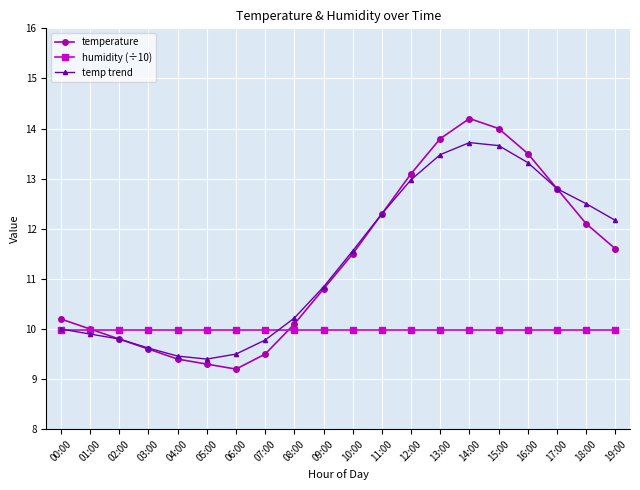

Reading right to left, list all the values displayed in this chart.

temperature: 19:00=11.6	18:00=12.1	17:00=12.8	16:00=13.5	15:00=14.0	14:00=14.2	13:00=13.8	12:00=13.1	11:00=12.3	10:00=11.5	09:00=10.8	08:00=10.1	07:00=9.5	06:00=9.2	05:00=9.3	04:00=9.4	03:00=9.6	02:00=9.8	01:00=10.0	00:00=10.2
humidity (÷10): 19:00=10.0	18:00=10.0	17:00=10.0	16:00=10.0	15:00=10.0	14:00=10.0	13:00=10.0	12:00=10.0	11:00=10.0	10:00=10.0	09:00=10.0	08:00=10.0	07:00=10.0	06:00=10.0	05:00=10.0	04:00=10.0	03:00=10.0	02:00=10.0	01:00=10.0	00:00=10.0
temp trend: 19:00=12.2	18:00=12.5	17:00=12.8	16:00=13.3	15:00=13.7	14:00=13.7	13:00=13.5	12:00=13.0	11:00=12.3	10:00=11.6	09:00=10.8	08:00=10.2	07:00=9.8	06:00=9.5	05:00=9.4	04:00=9.5	03:00=9.6	02:00=9.8	01:00=9.9	00:00=10.0